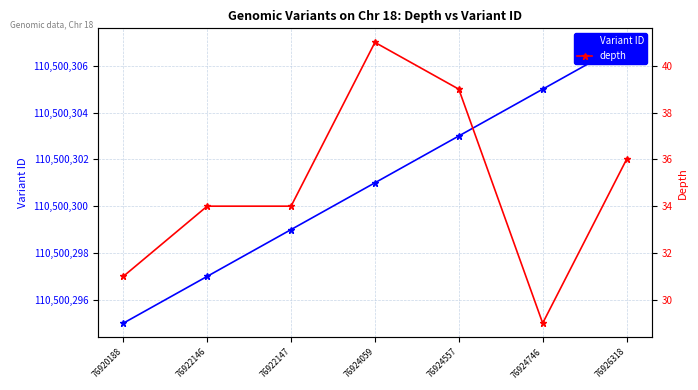

True or false: depth and Variant ID cross at least once.

False